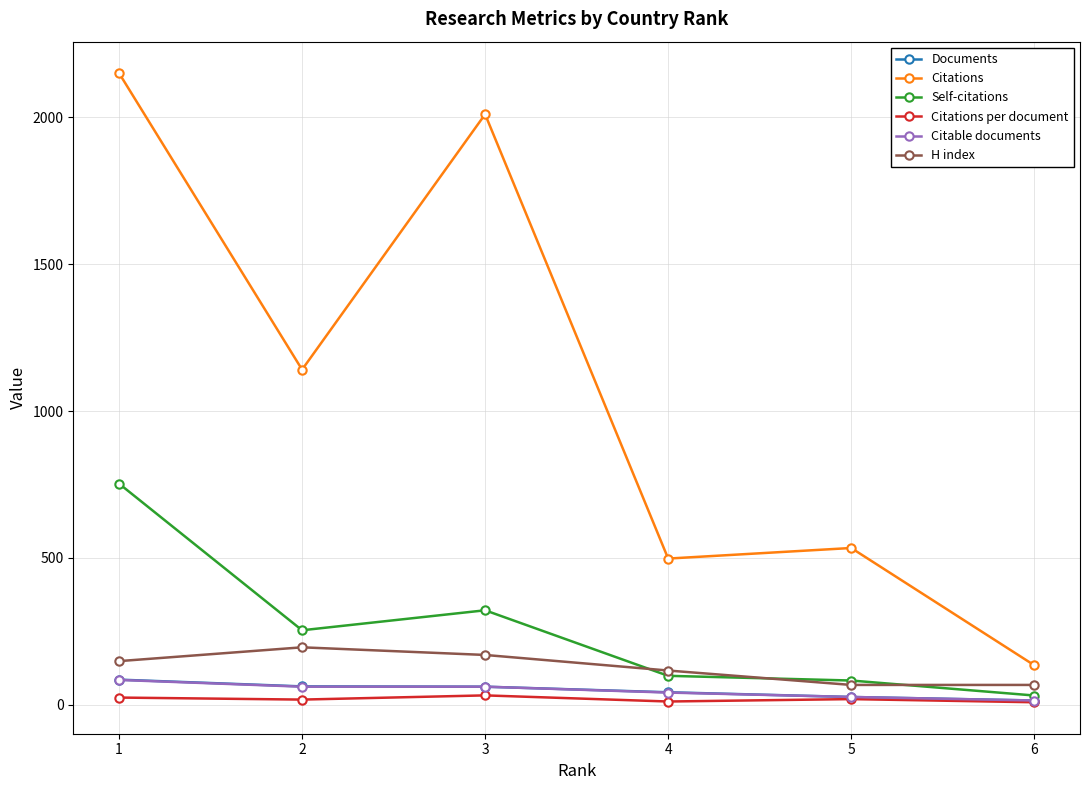

What is the sum of the Citable documents values at 3 and 5?

89.0